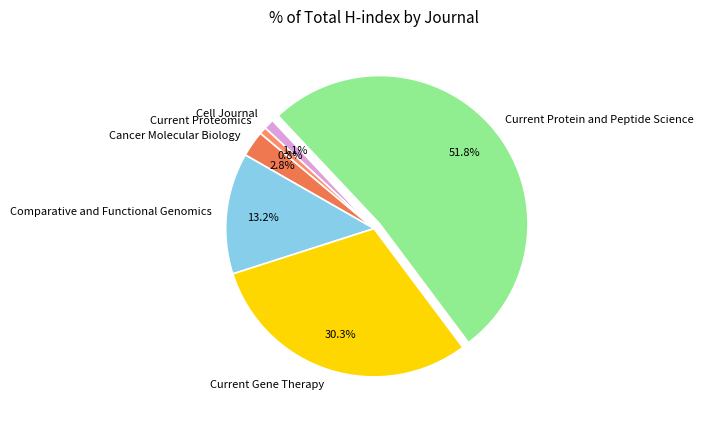

Is there any slice that represents more than half of the pie?

Yes